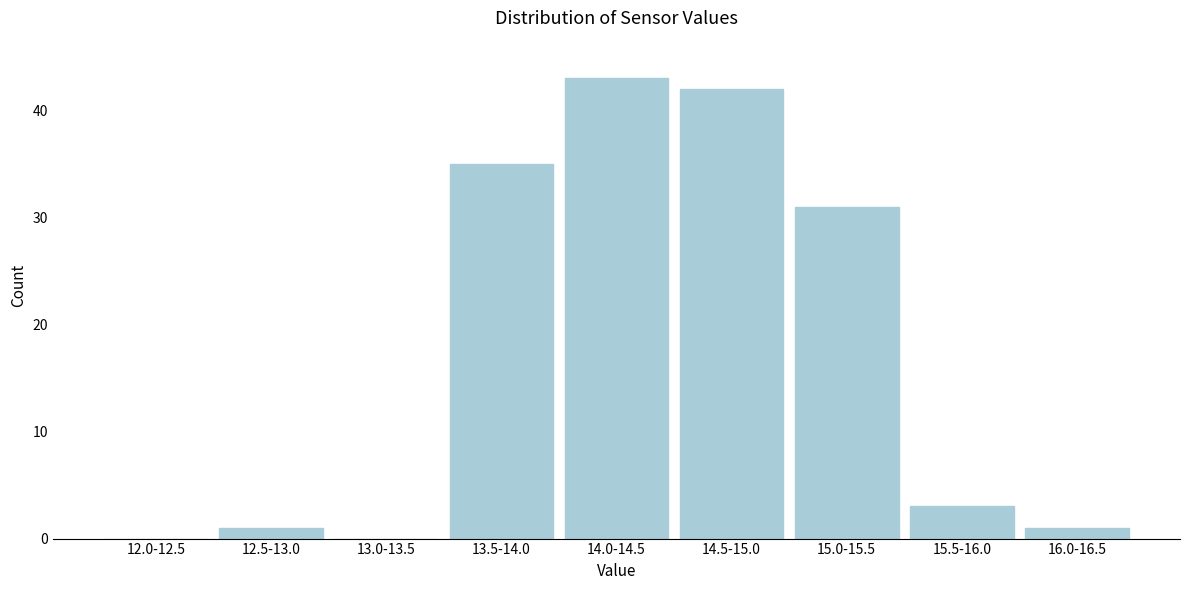

Where is the data nearest to the value 21?

15.0-15.5